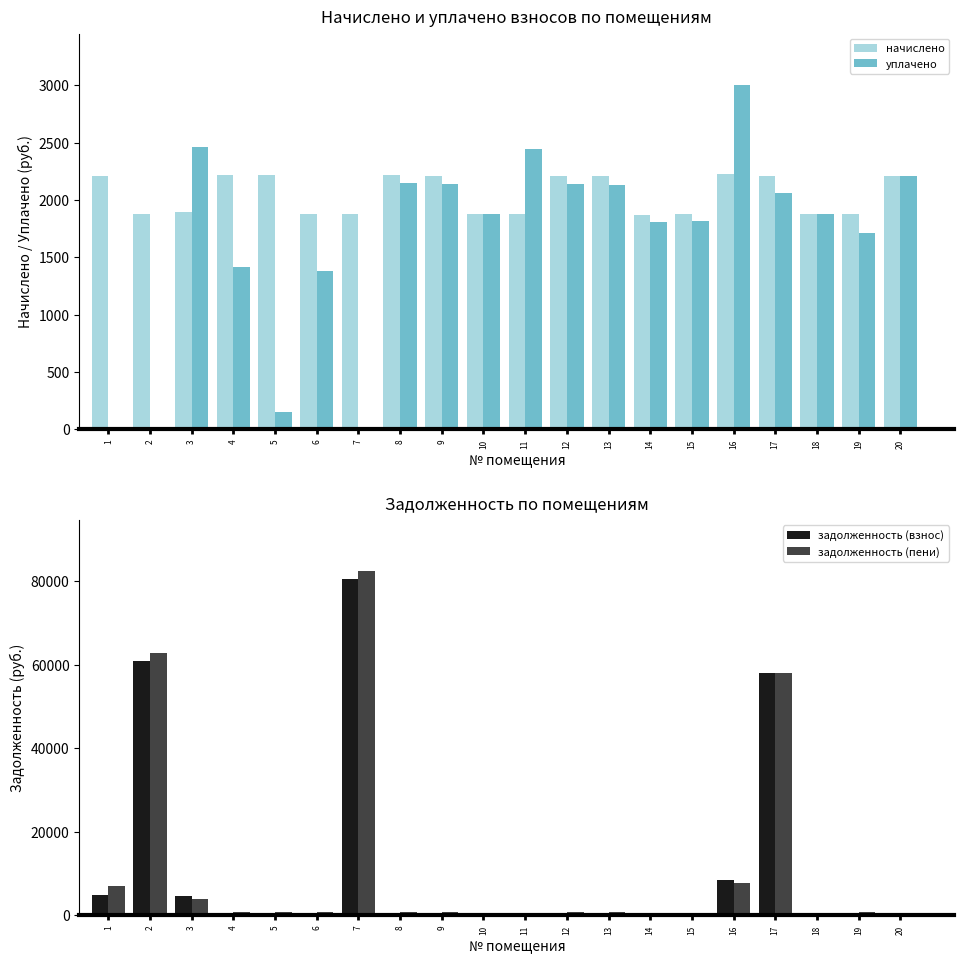

What is the difference between the second highest and second lowest values in the задолженность (взнос) series?

61016.4